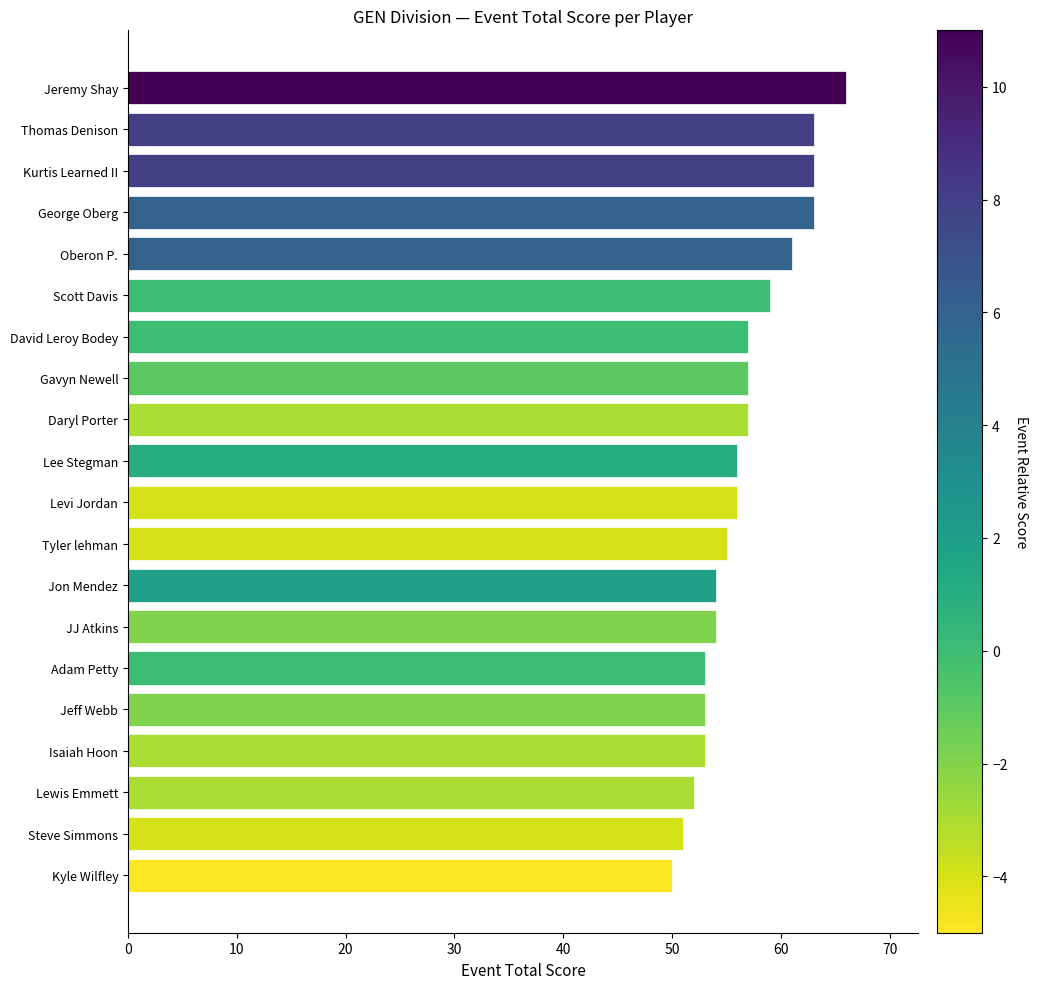

What is the label of the 5th bar from the top?

Oberon P.